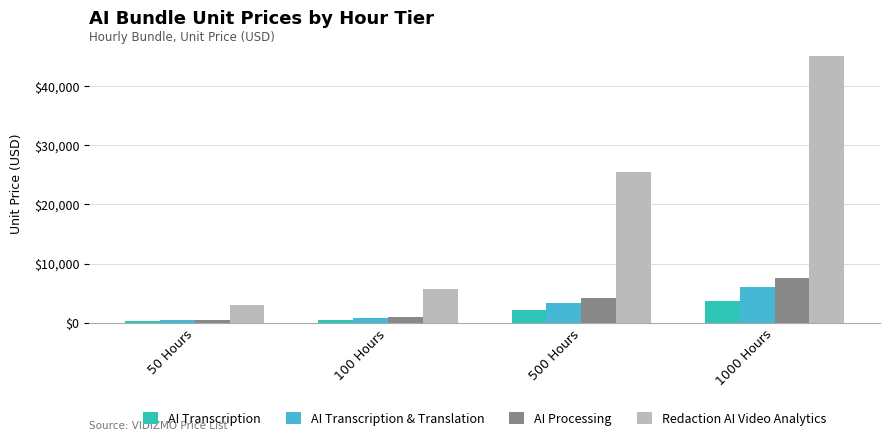

Reading right to left, extract all data points from this chart.

AI Transcription: 3750	2125	475	250
AI Transcription & Translation: 6000	3400	760	400
AI Processing: 7500	4250	950	500
Redaction AI Video Analytics: 45000	25500	5700	3000